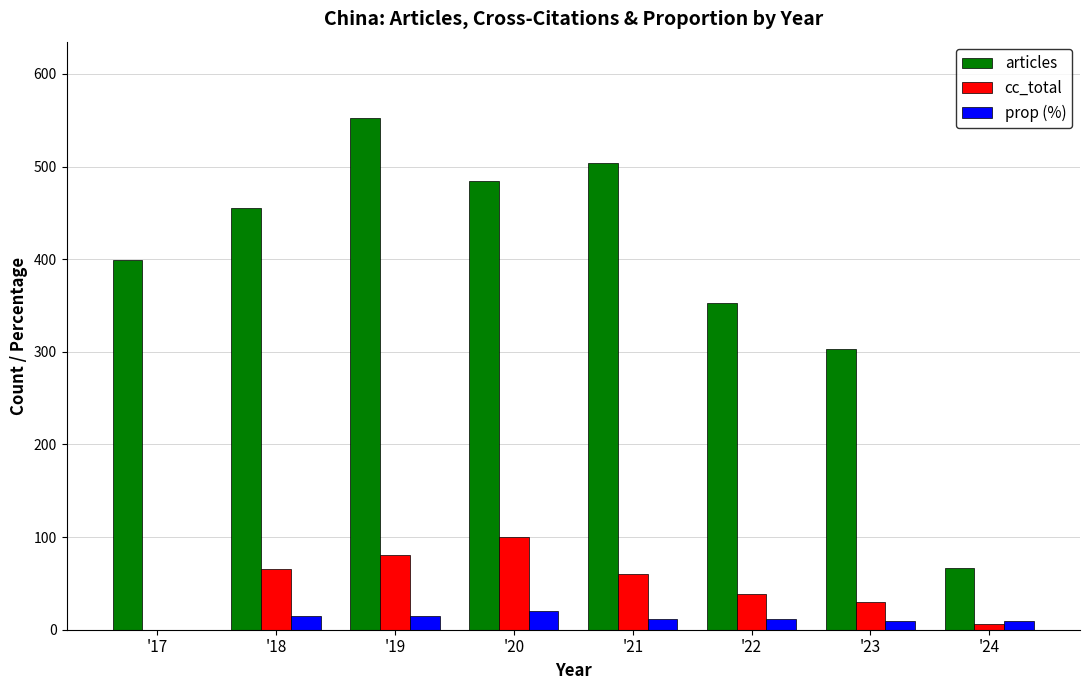

What is the greatest value displayed?

552.0